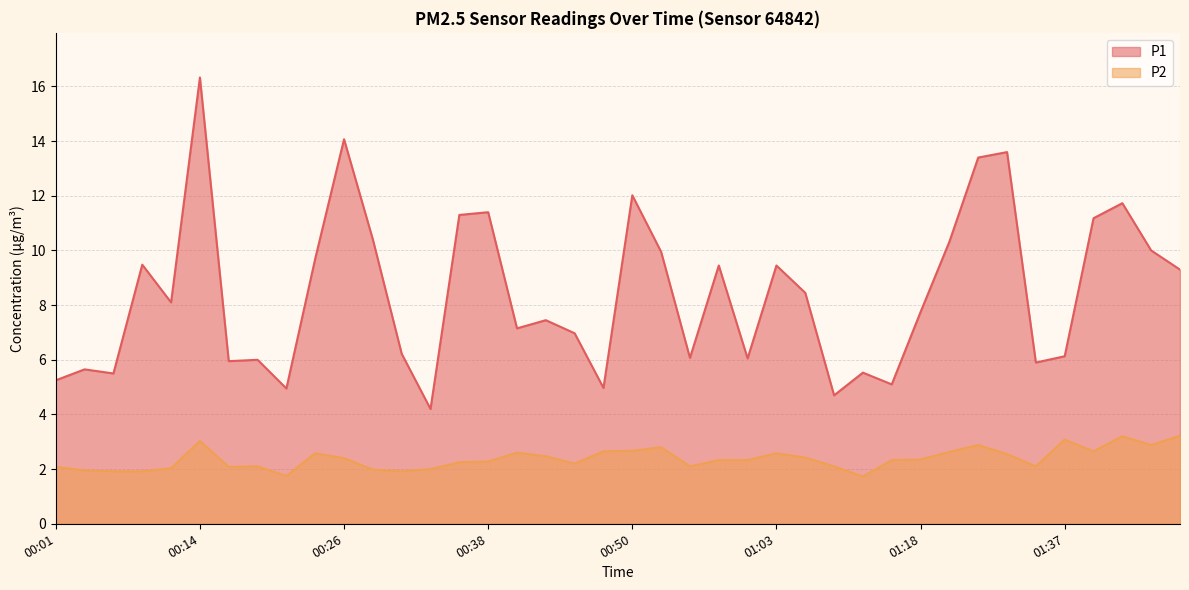

At which category does the chart reach its peak across all series?

00:14